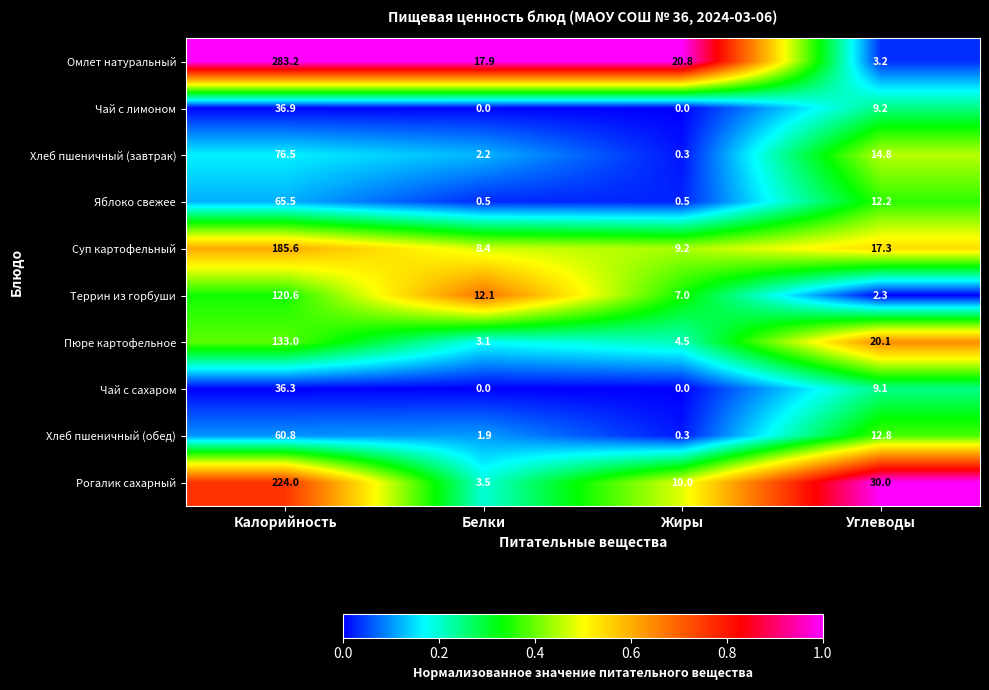

The value of Чай с лимоном at Углеводы is 9.2. True or false?

True